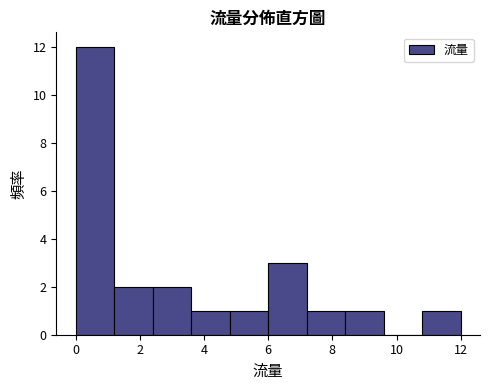

What is the height of the bar covering 4.8 to 6.0 on the x-axis? The values are not printed on the chart, so give them approximately, as read against the axis.

1